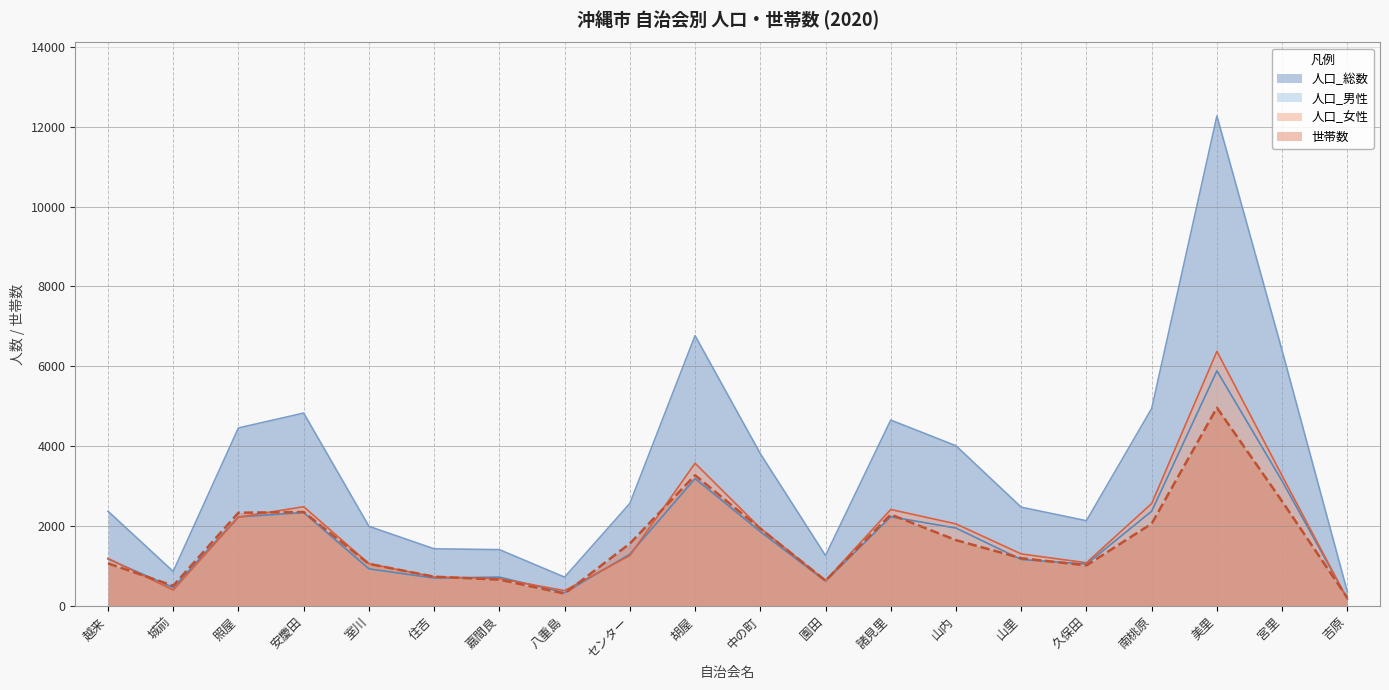

True or false: 人口_総数 and 人口_女性 cross at least once.

False